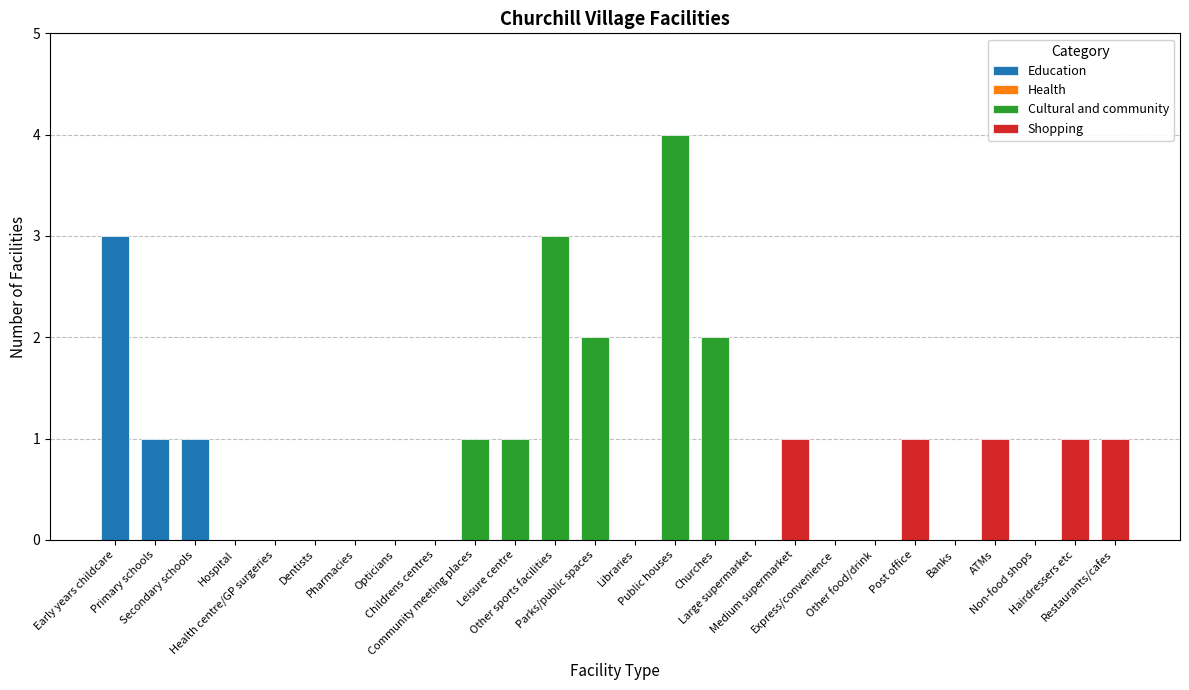

Is it true that Health equals 0 at 18?

True